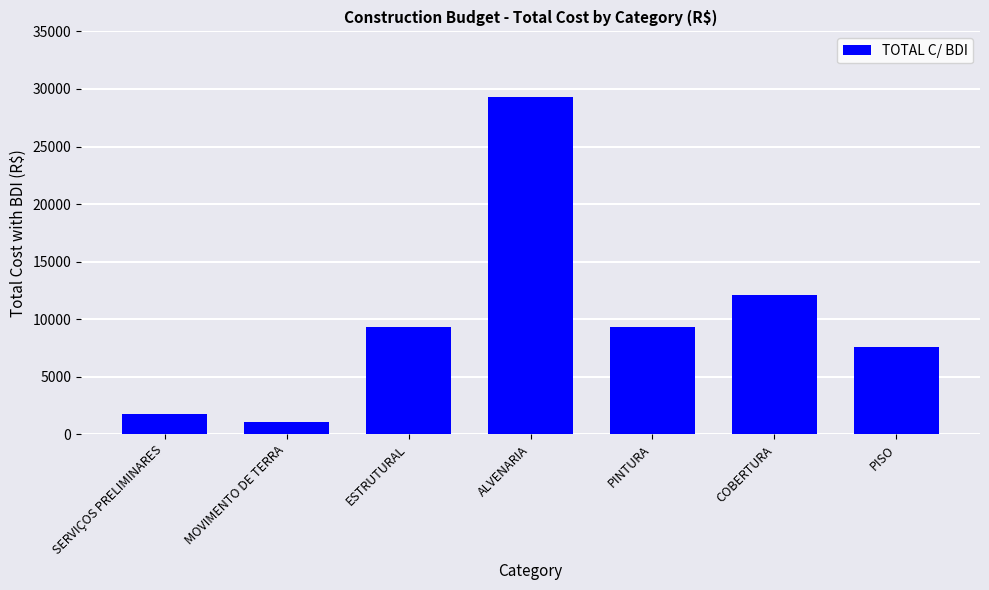

Approximately how many times larger is the value at SERVIÇOS PRELIMINARES compared to PINTURA?

0.2